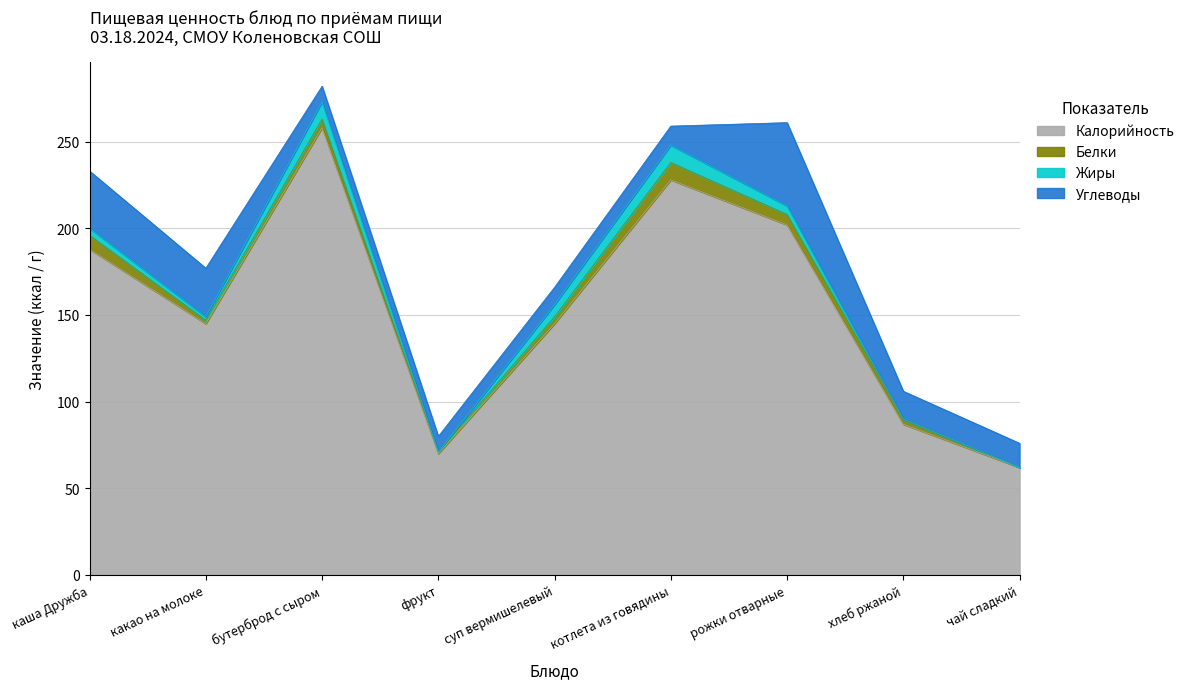

How many lines are shown in the chart?

4